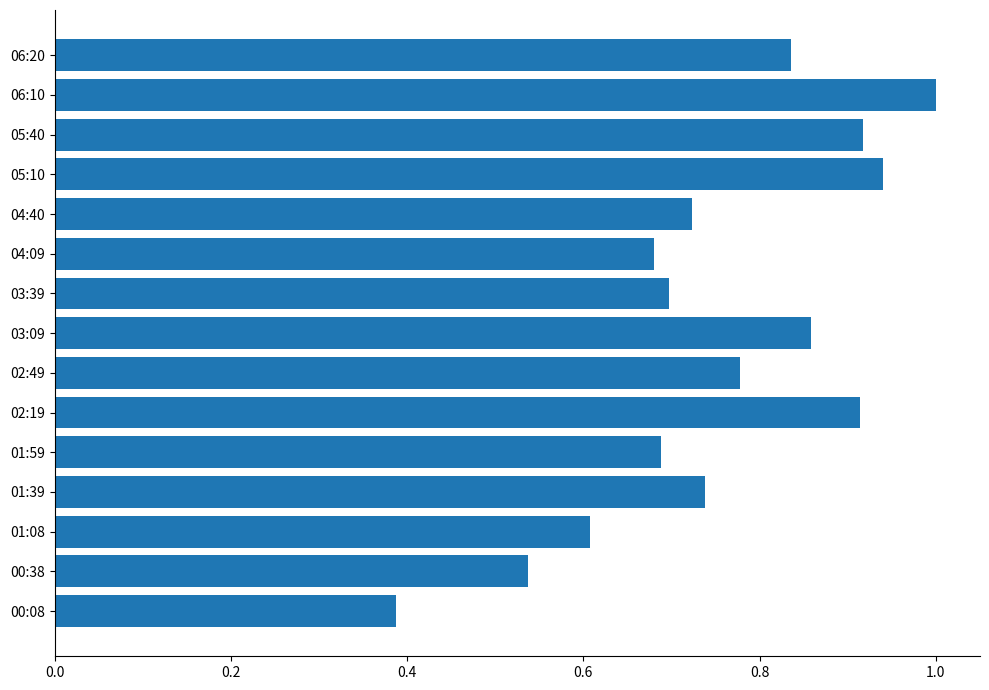

What is the greatest value displayed?

1.0